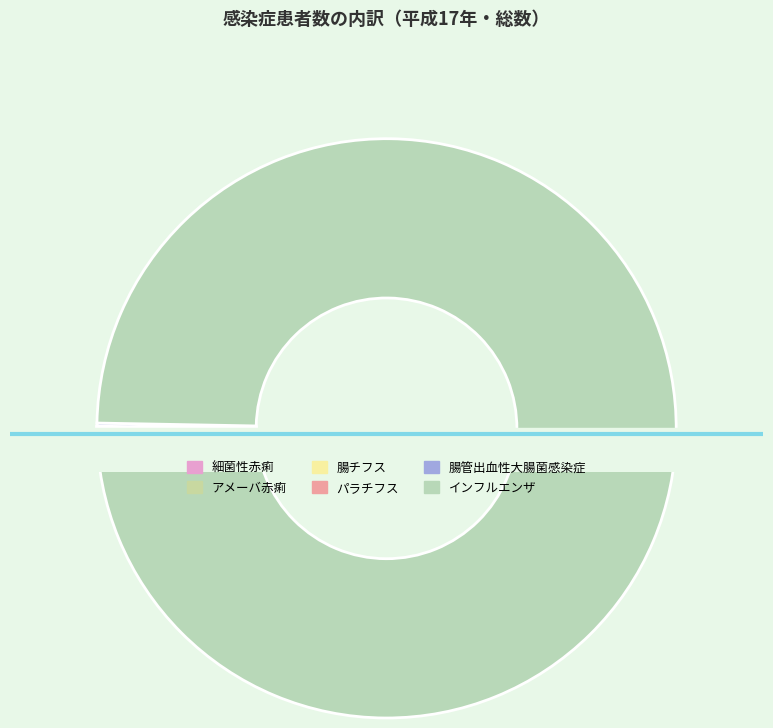

Which category has the biggest portion of the pie?

インフルエンザ